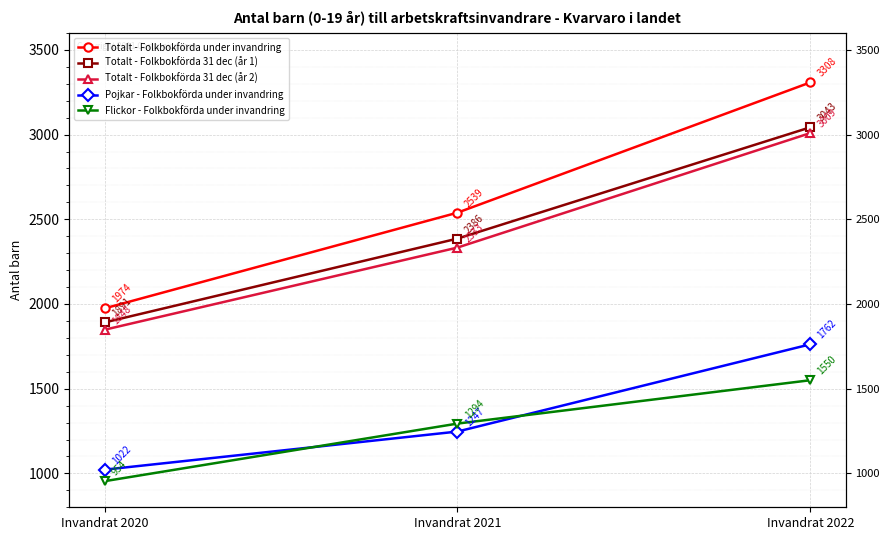

The Totalt - Folkbokförda 31 dec (år 1) series shows 3402 at Invandrat 2021. True or false?

False